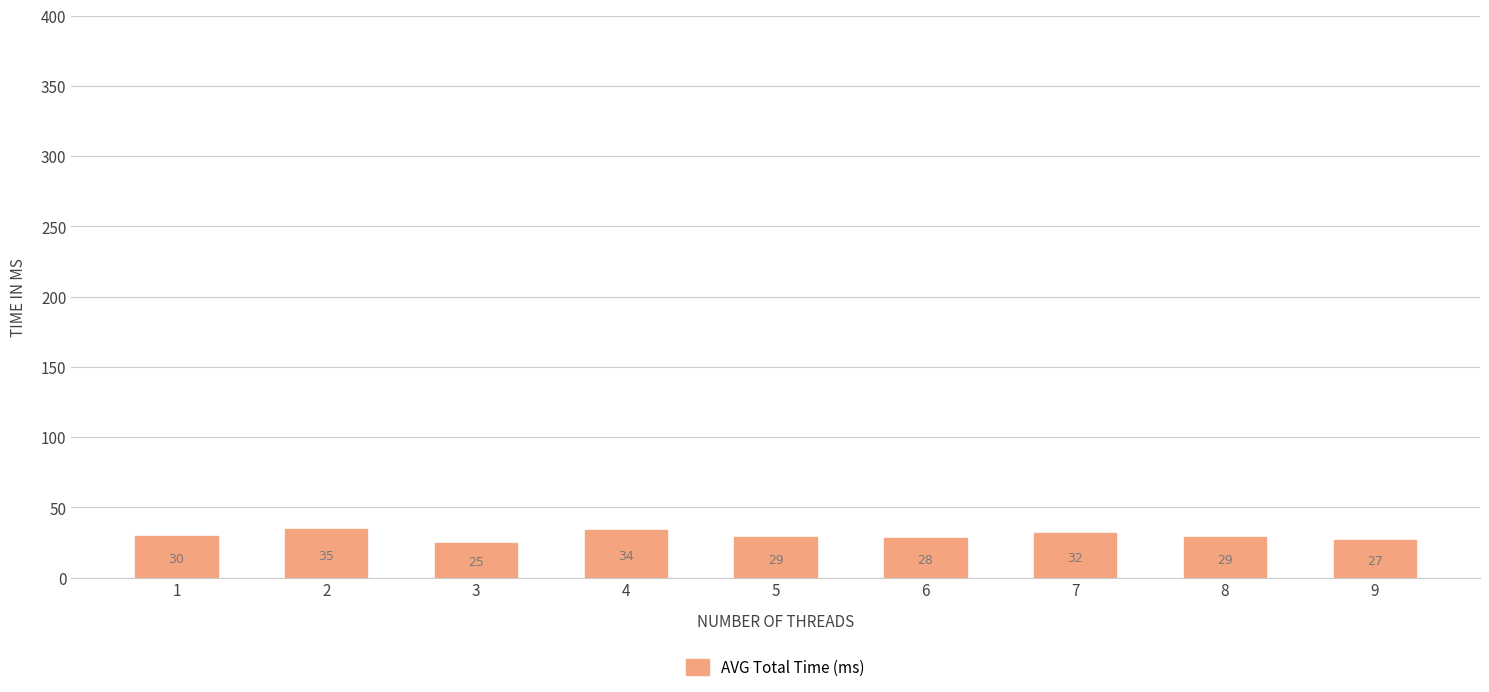

Is it true that the value at 6 is 12?

False